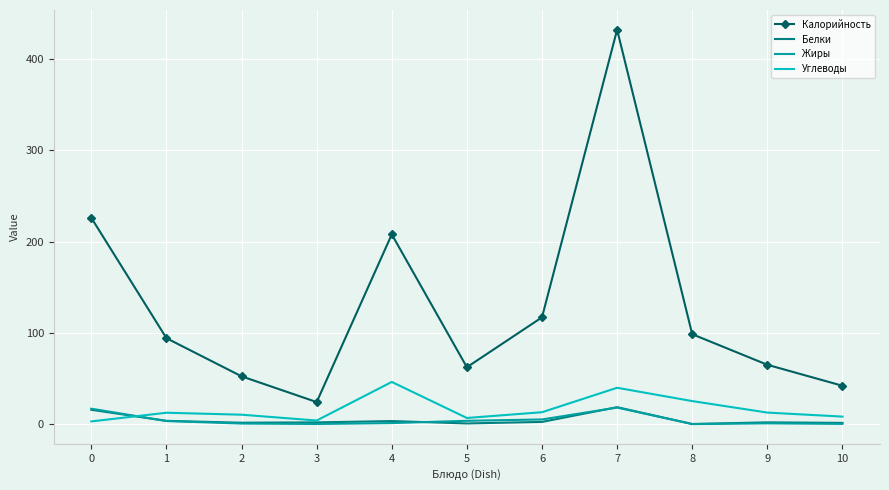

True or false: Калорийность and Углеводы intersect in this chart.

False